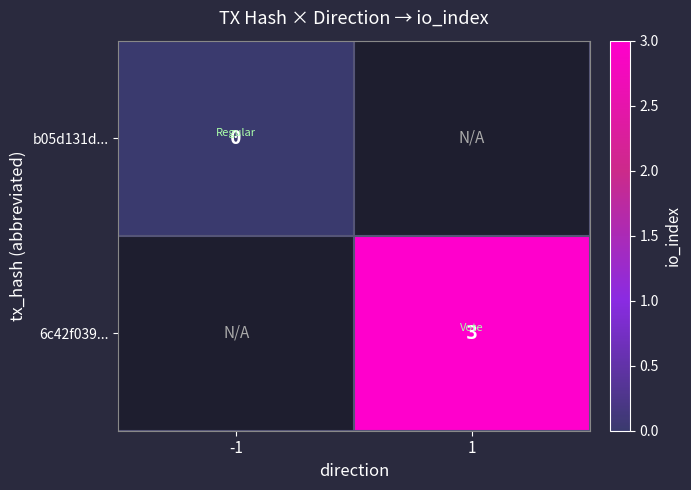

True or false: 6c42f039... has a value of 3 at 1.

True